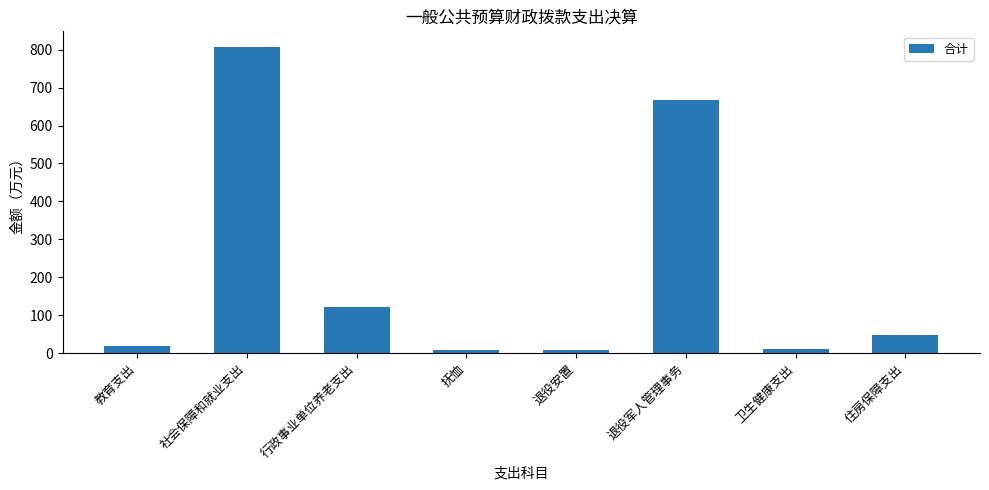

What is the approximate value at 社会保障和就业支出?

808.0